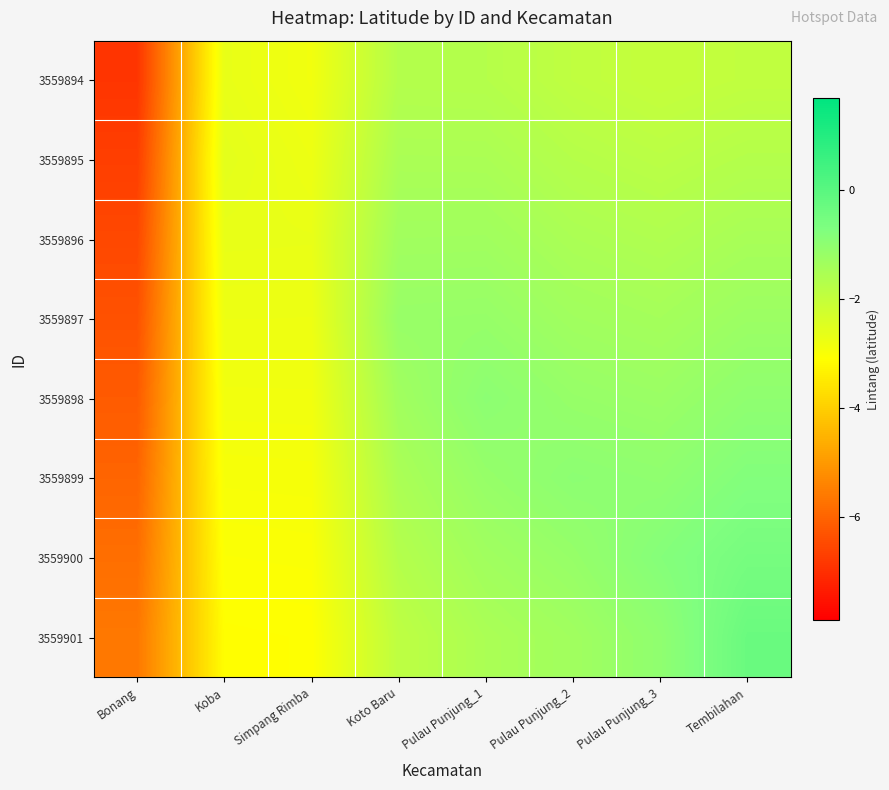

Reading left to right, list all the values displayed in this chart.

3559894: Bonang=-6.9	Koba=-2.7	Simpang Rimba=-2.8	Koto Baru=-1.7	Pulau Punjung_1=-1.7	Pulau Punjung_2=-1.9	Pulau Punjung_3=-2.0	Tembilahan=-1.9
3559895: Bonang=-6.7	Koba=-2.6	Simpang Rimba=-2.8	Koto Baru=-1.5	Pulau Punjung_1=-1.5	Pulau Punjung_2=-1.7	Pulau Punjung_3=-1.8	Tembilahan=-1.7
3559896: Bonang=-6.5	Koba=-2.7	Simpang Rimba=-2.7	Koto Baru=-1.3	Pulau Punjung_1=-1.3	Pulau Punjung_2=-1.5	Pulau Punjung_3=-1.6	Tembilahan=-1.5
3559897: Bonang=-6.3	Koba=-2.8	Simpang Rimba=-2.8	Koto Baru=-1.2	Pulau Punjung_1=-1.2	Pulau Punjung_2=-1.3	Pulau Punjung_3=-1.4	Tembilahan=-1.2
3559898: Bonang=-6.2	Koba=-2.9	Simpang Rimba=-2.8	Koto Baru=-1.3	Pulau Punjung_1=-1.0	Pulau Punjung_2=-1.2	Pulau Punjung_3=-1.2	Tembilahan=-1.0
3559899: Bonang=-6.0	Koba=-2.9	Simpang Rimba=-2.9	Koto Baru=-1.5	Pulau Punjung_1=-1.2	Pulau Punjung_2=-1.0	Pulau Punjung_3=-1.0	Tembilahan=-0.8
3559900: Bonang=-5.8	Koba=-3.0	Simpang Rimba=-3.0	Koto Baru=-1.7	Pulau Punjung_1=-1.3	Pulau Punjung_2=-1.2	Pulau Punjung_3=-0.8	Tembilahan=-0.6
3559901: Bonang=-5.6	Koba=-3.1	Simpang Rimba=-3.1	Koto Baru=-1.9	Pulau Punjung_1=-1.5	Pulau Punjung_2=-1.3	Pulau Punjung_3=-1.0	Tembilahan=-0.3